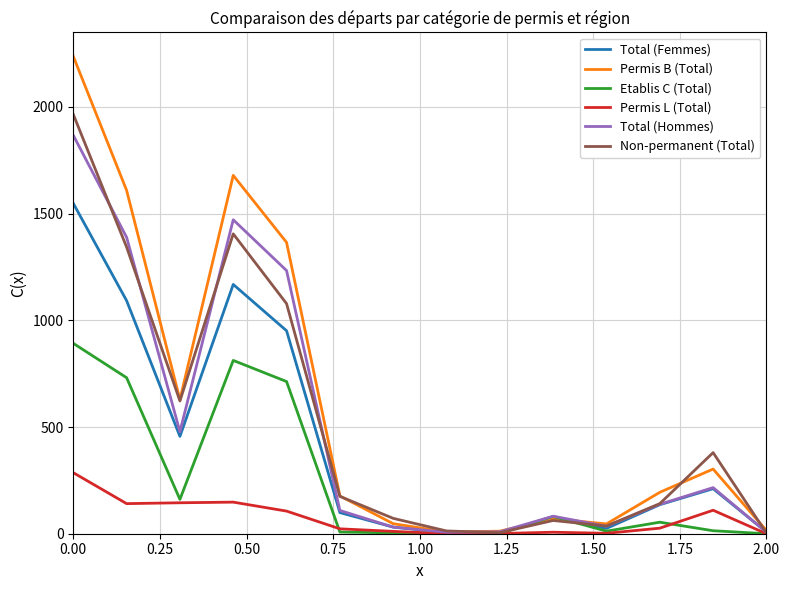

Rank the series by their maximum value, from lowest to highest.

Permis L (Total), Etablis C (Total), Total (Femmes), Total (Hommes), Non-permanent (Total), Permis B (Total)